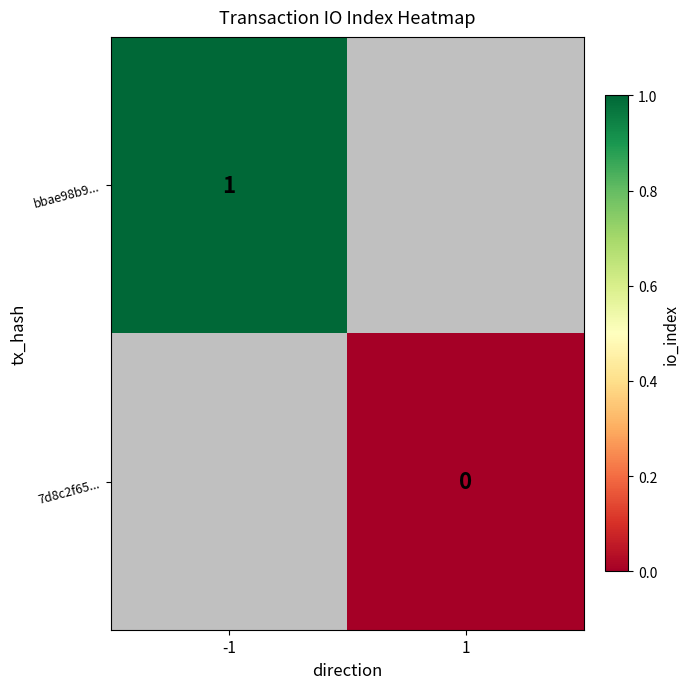

The value of bbae98b9... at -1 is 1.8. True or false?

False